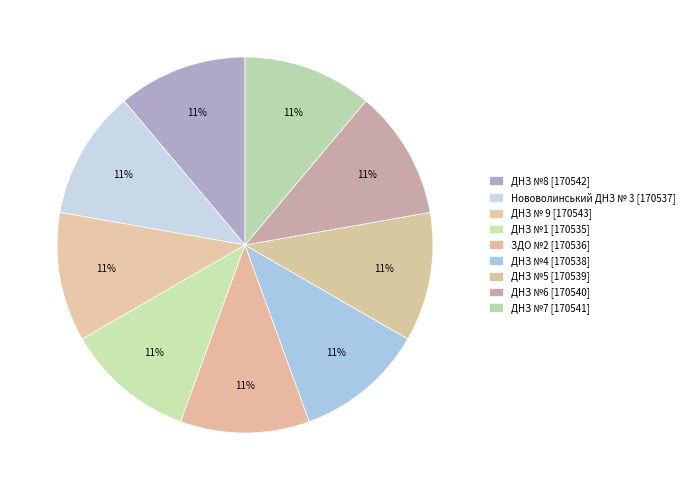

Do ДНЗ №1 and ДНЗ №7 together represent more than half of the pie?

No